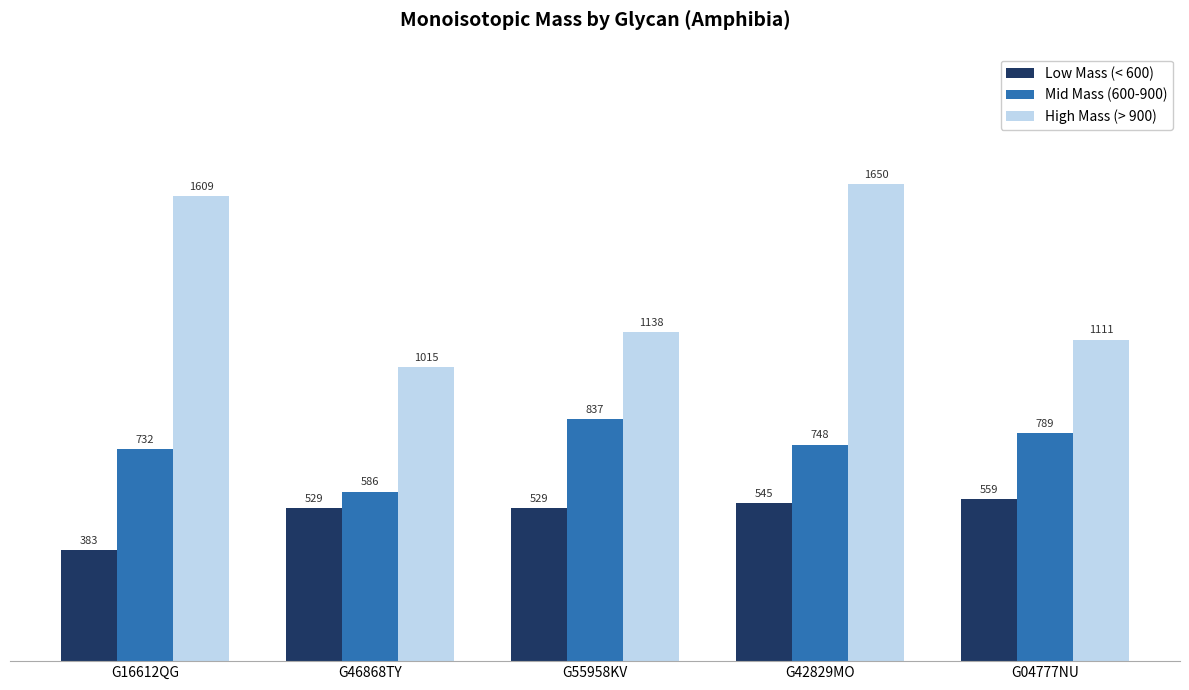

At how many categories does at least one series exceed 859?

5